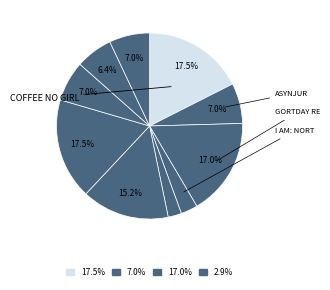

Count the number of slices in the pie.

10